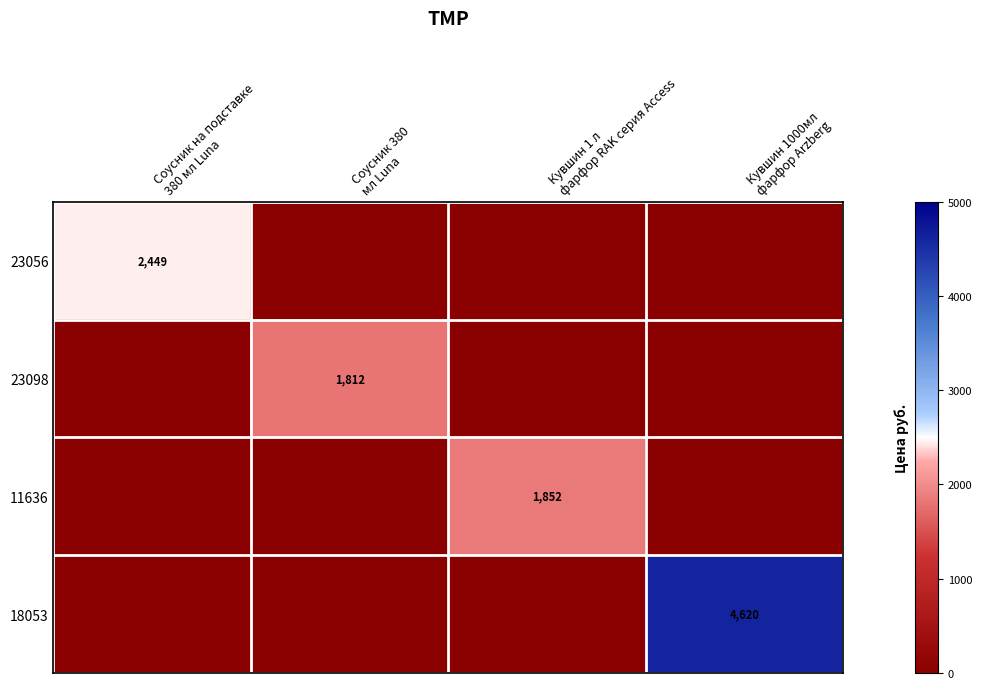

Between Соусник 380 мл Luna and Кувшин 1 л фарфор RAK серия Access, which series saw the biggest shift?

11636